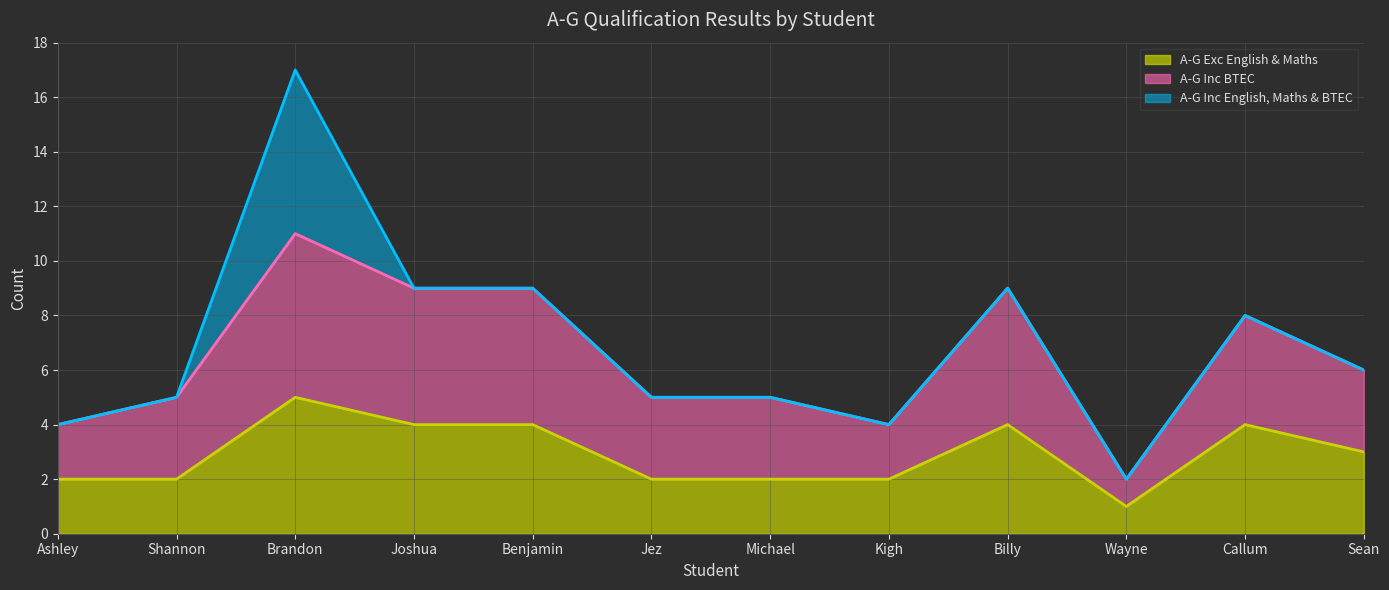

What value does the A-G Exc English & Maths series have at Callum?

4